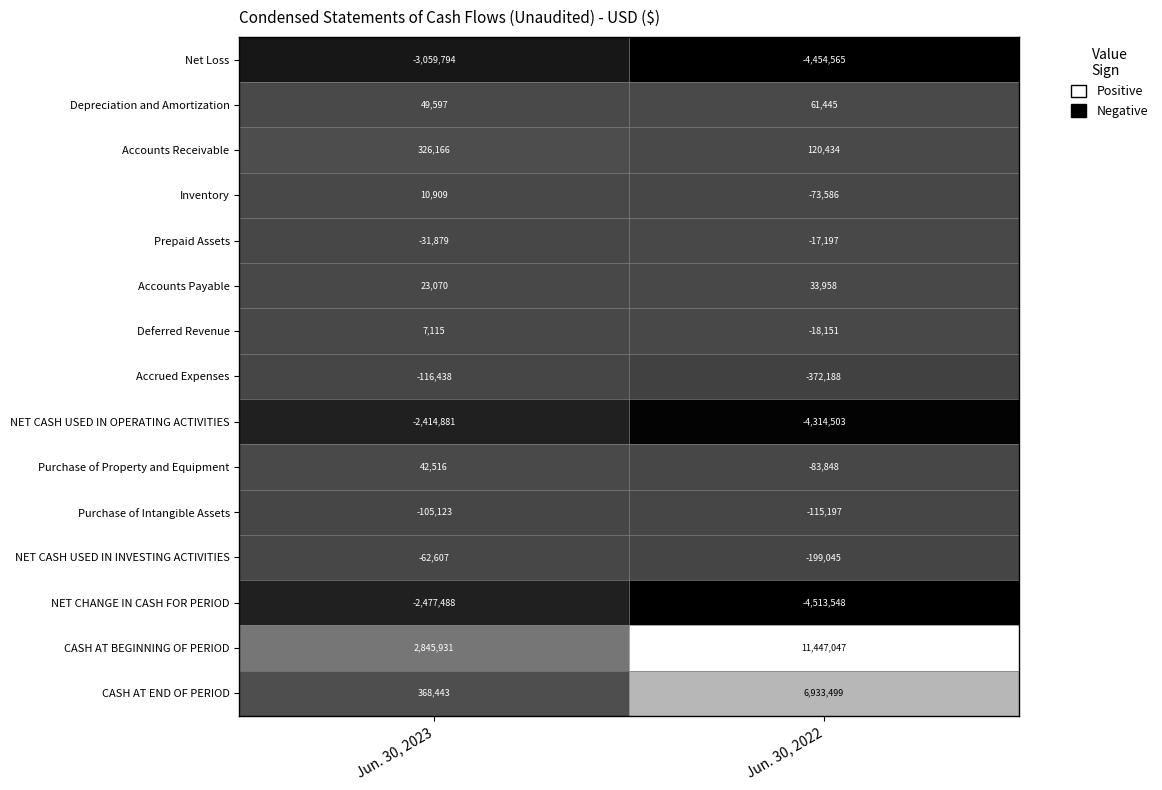

At how many categories does at least one series exceed 8959284?

1